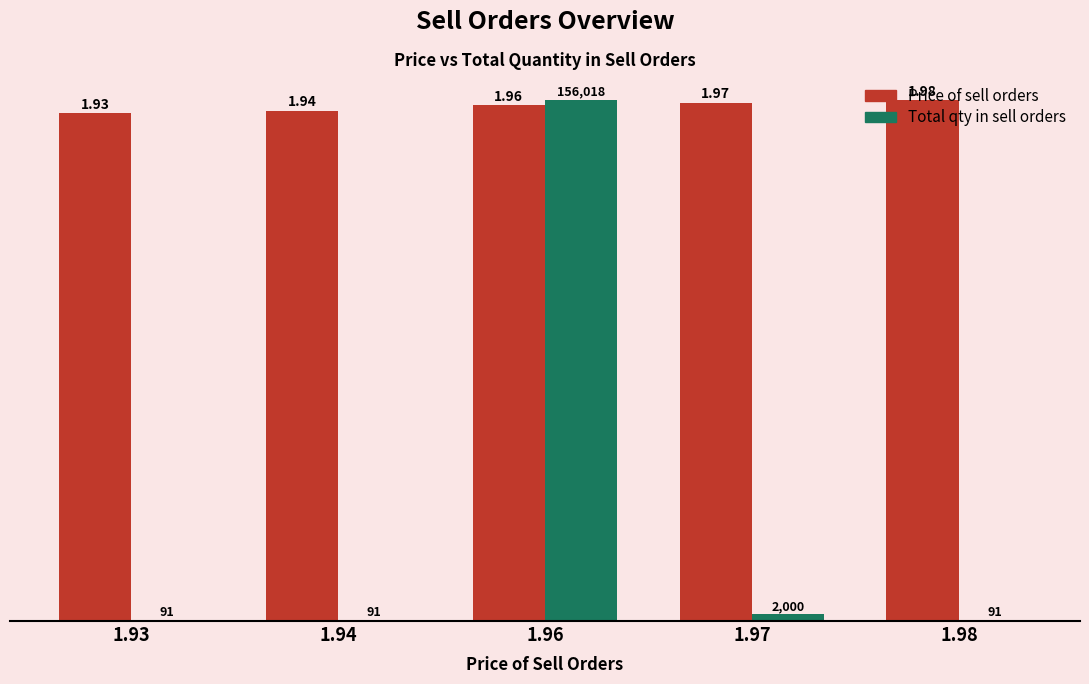

At which category is the sum across all series the highest?

1.96